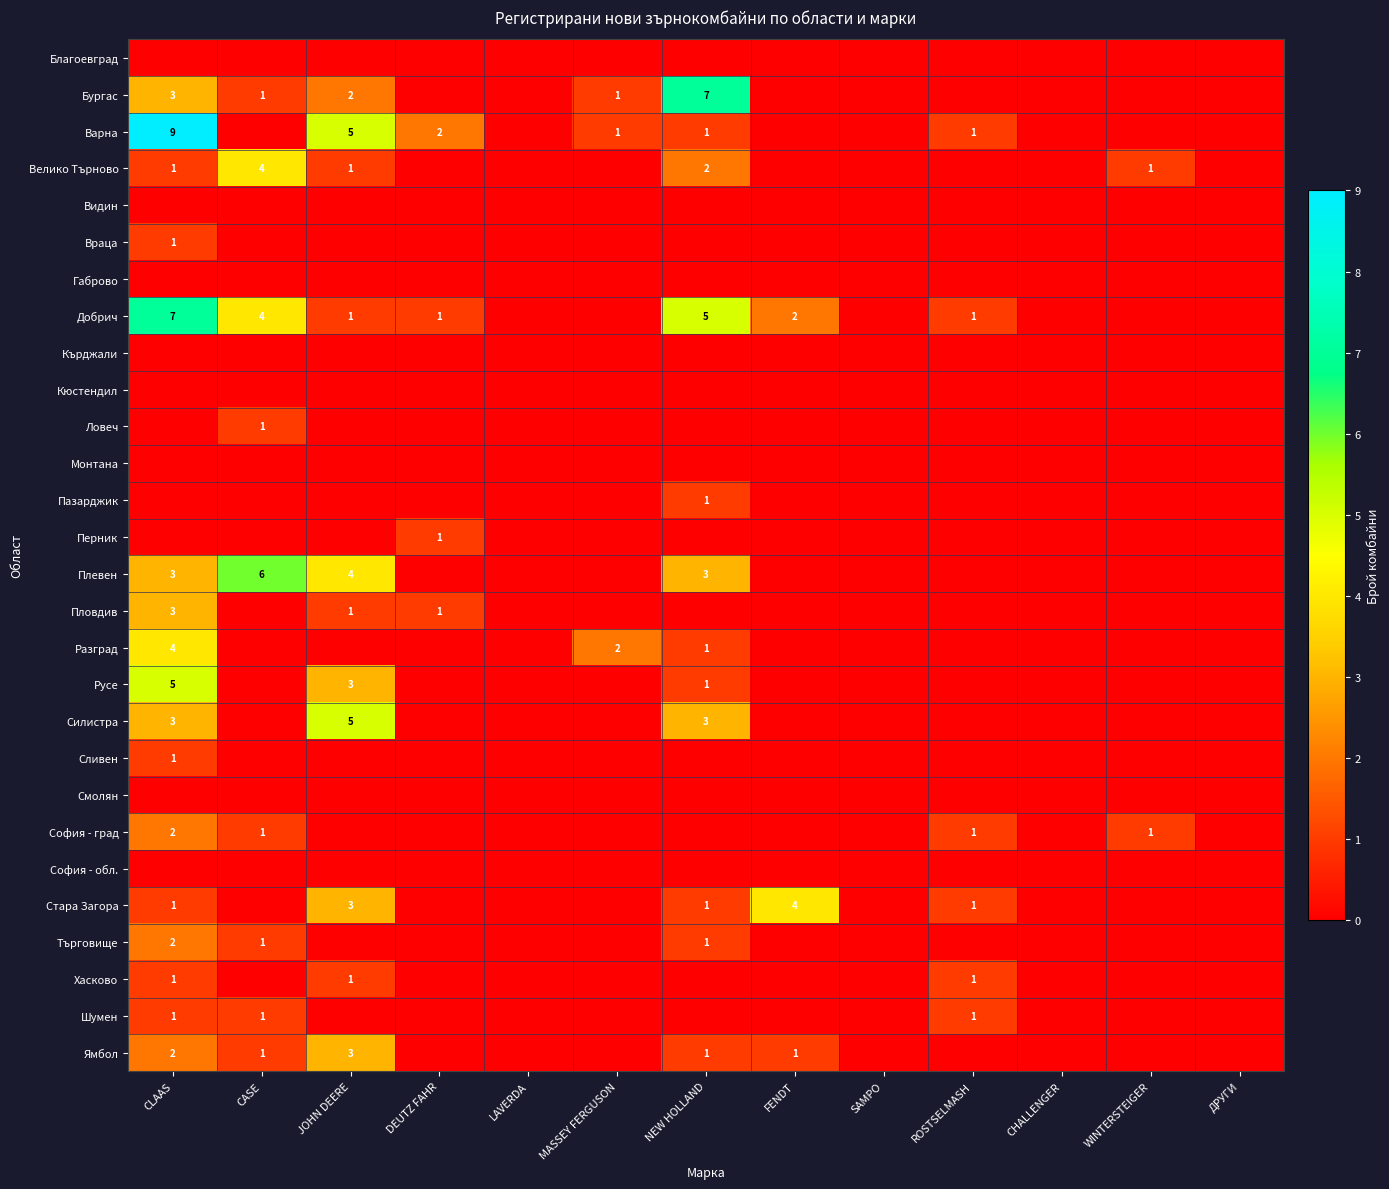

The value of Разград at CLAAS is 3. True or false?

False